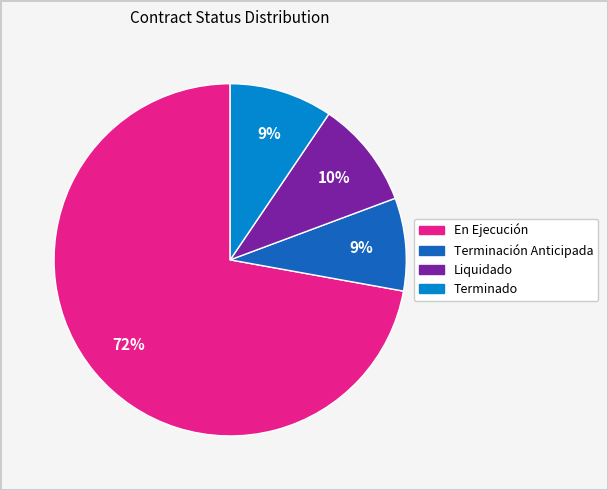

Is it true that Terminación Anticipada is 9% of the pie?

True